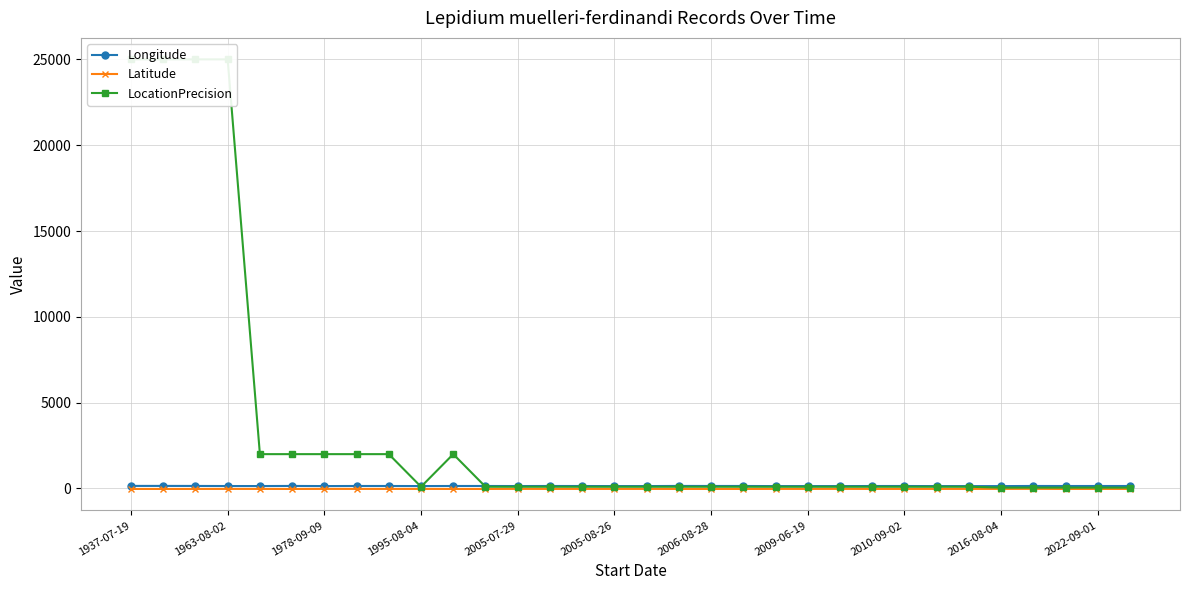

True or false: Longitude has more than 0 interior local peaks.

True